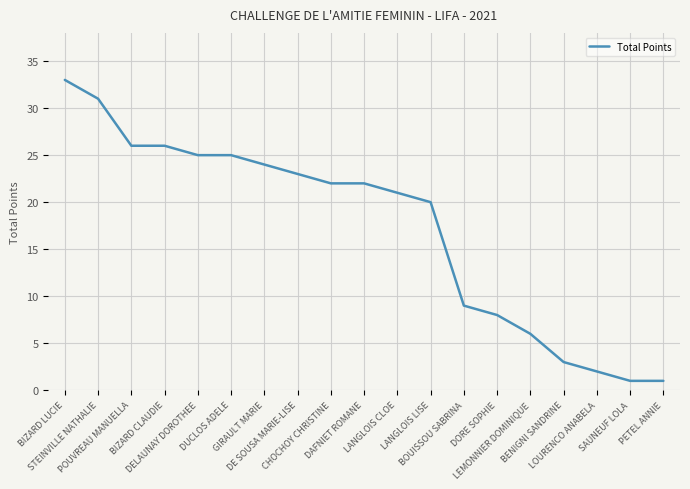

What is the greatest value displayed?

33